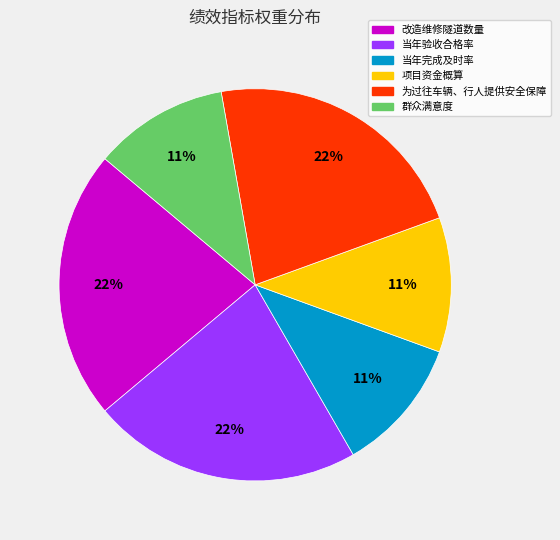

To the nearest percent, what portion does 群众满意度 represent?

11%